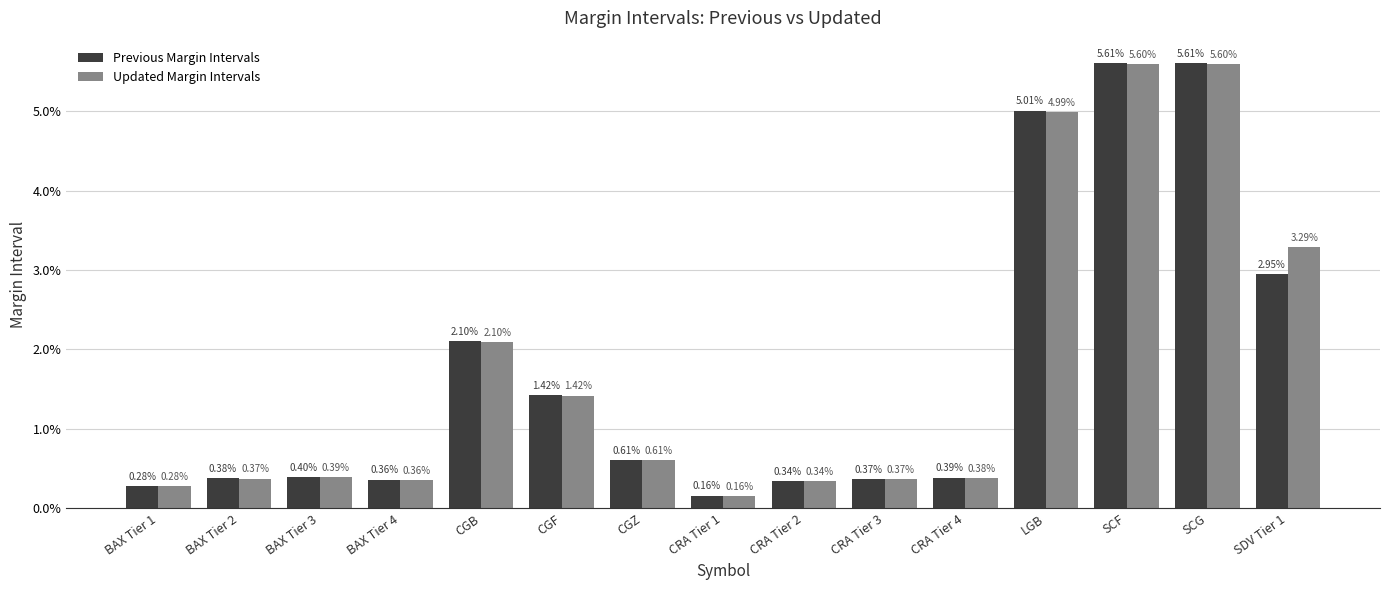

Which series changed the most between CGB and CGZ?

Previous Margin Intervals